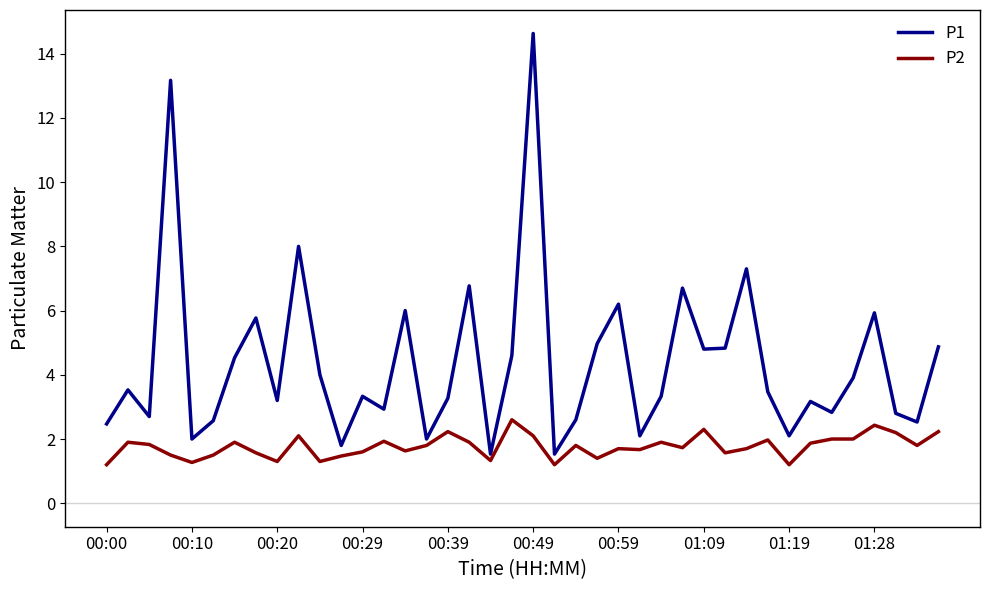

Which series has the widest spread of values?

P1